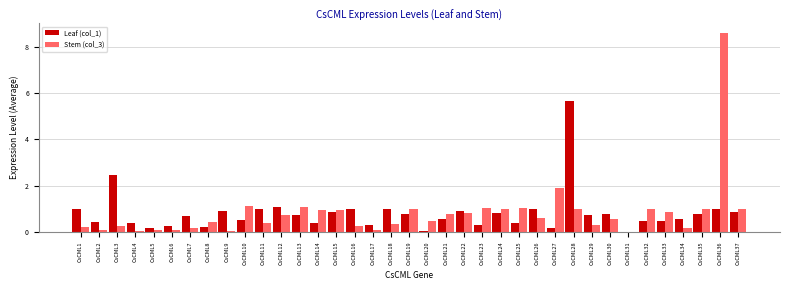

Is the value of Stem (col_3) at CsCML31 greater than the value of Leaf (col_1) at CsCML7?

No